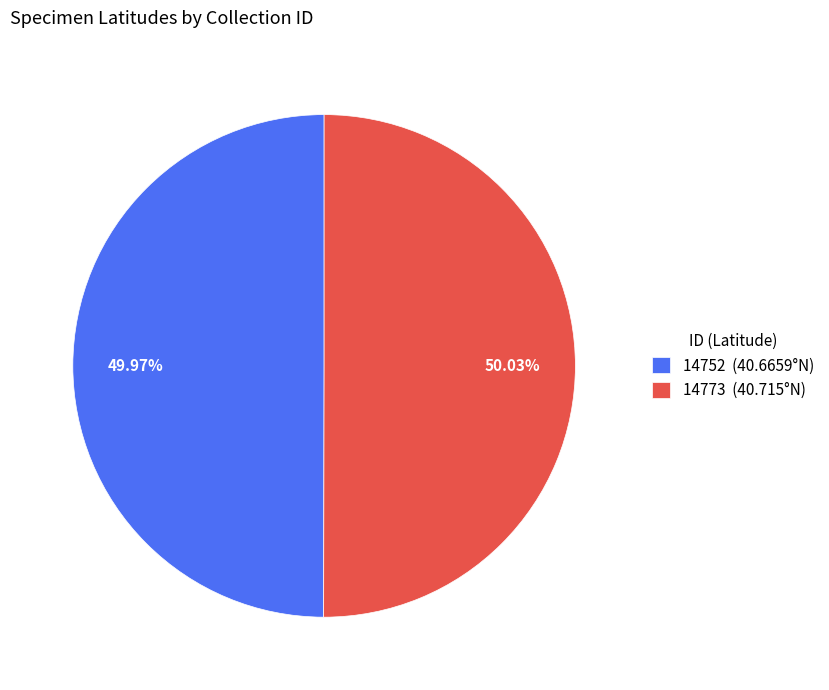

The 14773 slice represents 37% of the pie. True or false?

False